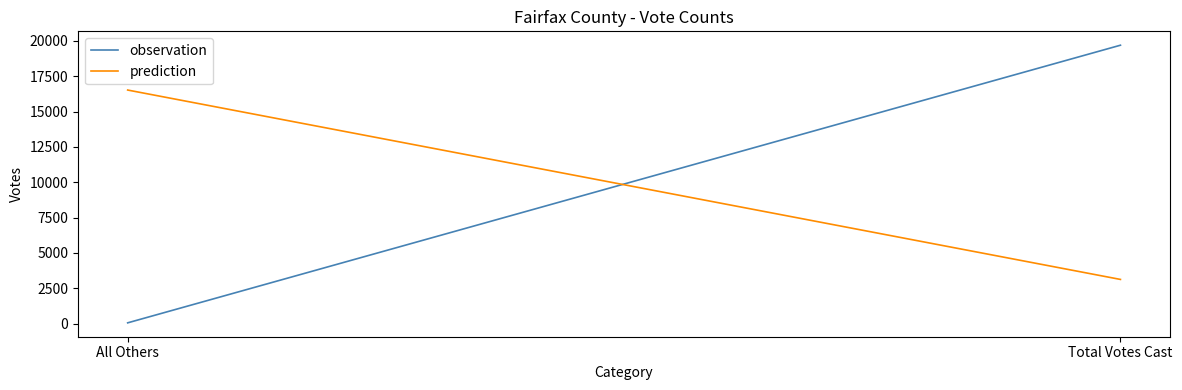

Reading left to right, what are all the values shown in this chart?

observation: All Others=50	Total Votes Cast=19689
prediction: All Others=16518	Total Votes Cast=3121